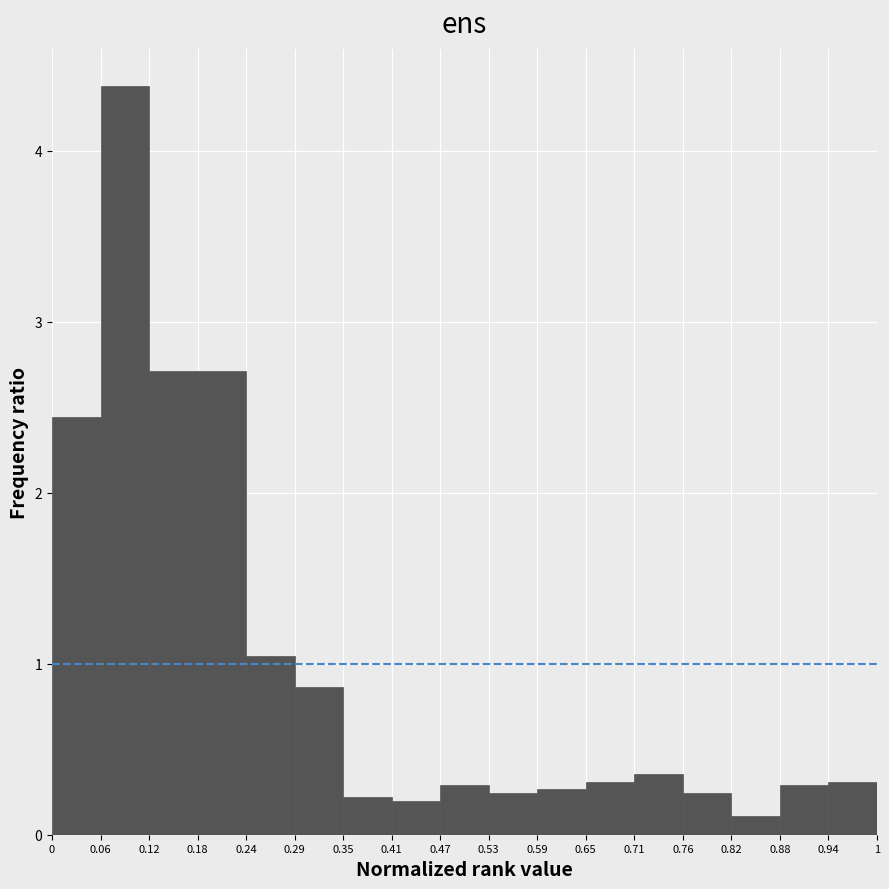

Reading left to right, transcribe this chart: for each bar, give the range it covers on the x-axis and its height. The values are not printed on the chart, so give them approximately, as read against the axis.

0 to 0.06: 2.4
0.06 to 0.12: 4.4
0.12 to 0.18: 2.7
0.18 to 0.24: 2.7
0.24 to 0.29: 1.0
0.29 to 0.35: 0.9
0.35 to 0.41: 0.2
0.41 to 0.47: 0.2
0.47 to 0.53: 0.3
0.53 to 0.59: 0.2
0.59 to 0.65: 0.3
0.65 to 0.71: 0.3
0.71 to 0.76: 0.4
0.76 to 0.82: 0.2
0.82 to 0.88: 0.1
0.88 to 0.94: 0.3
0.94 to 1: 0.3